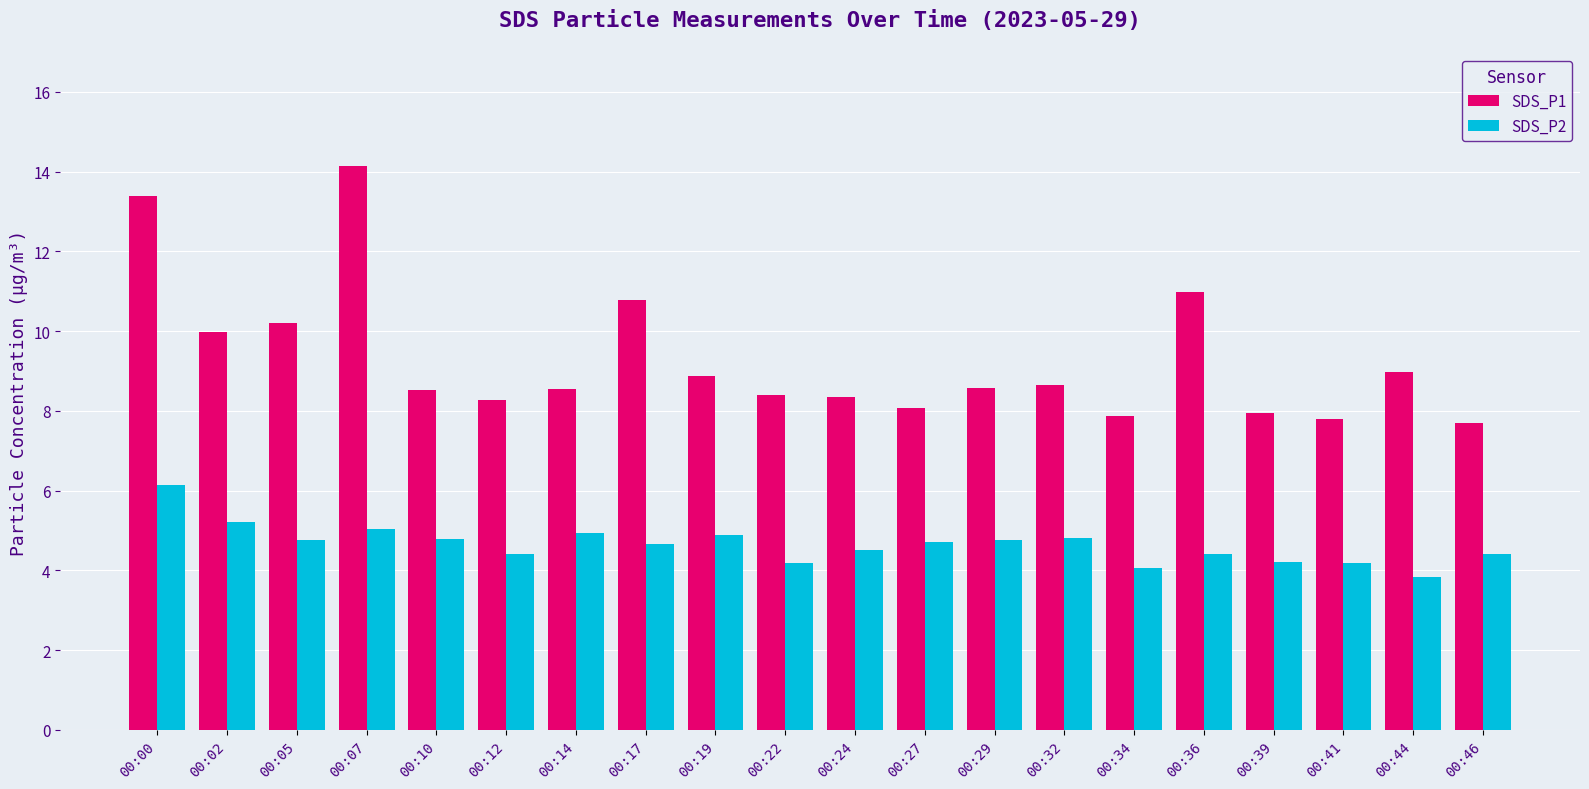

How many groups of bars are there?

20